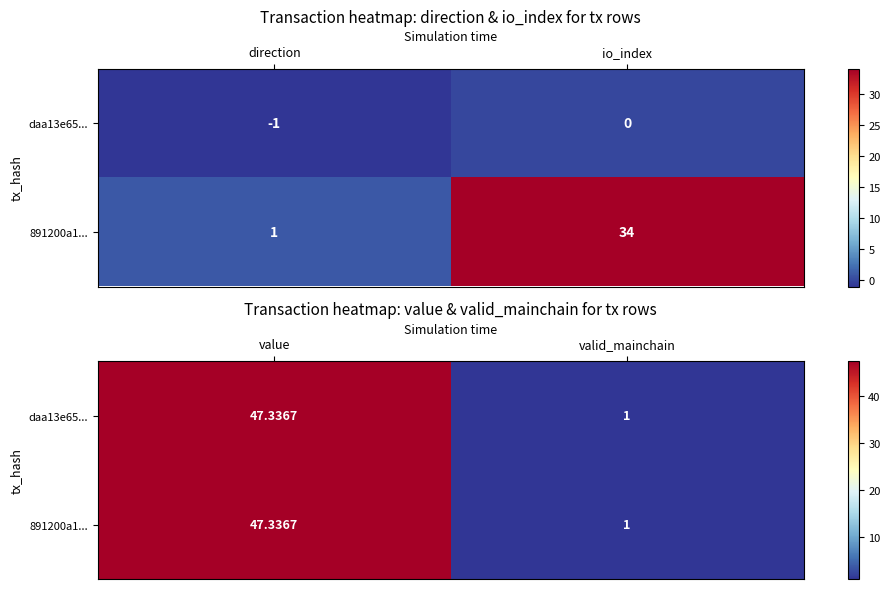

What is the minimum value for daa13e65...?

1.0